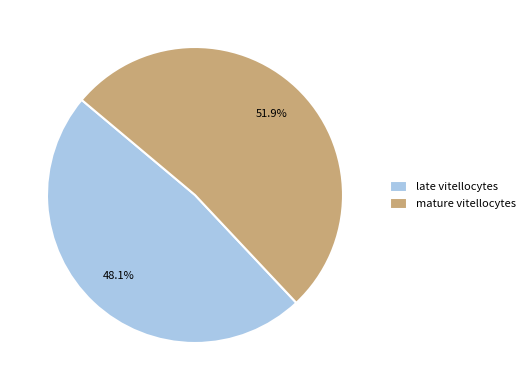

Which slice is the smallest?

late vitellocytes